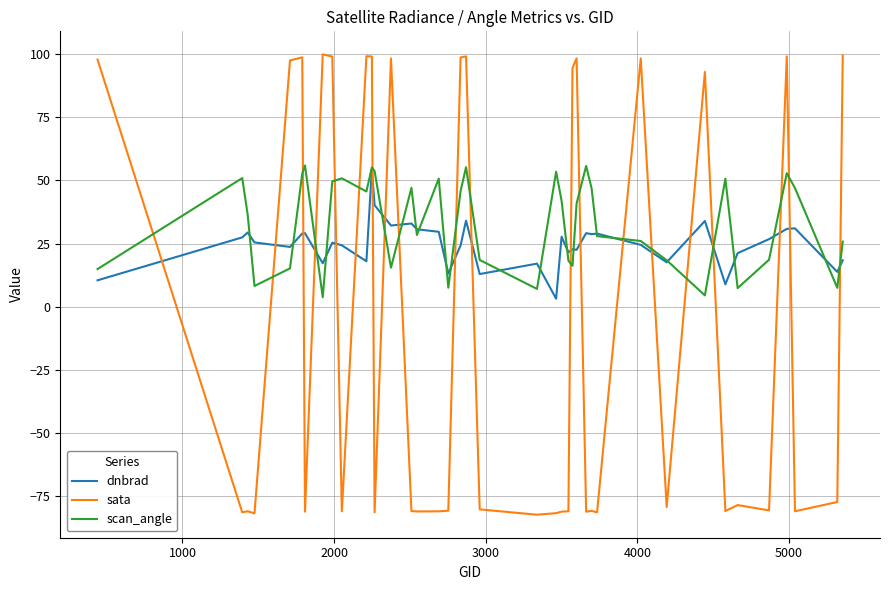

Which series ends up on top after the final intersection of sata and dnbrad?

sata